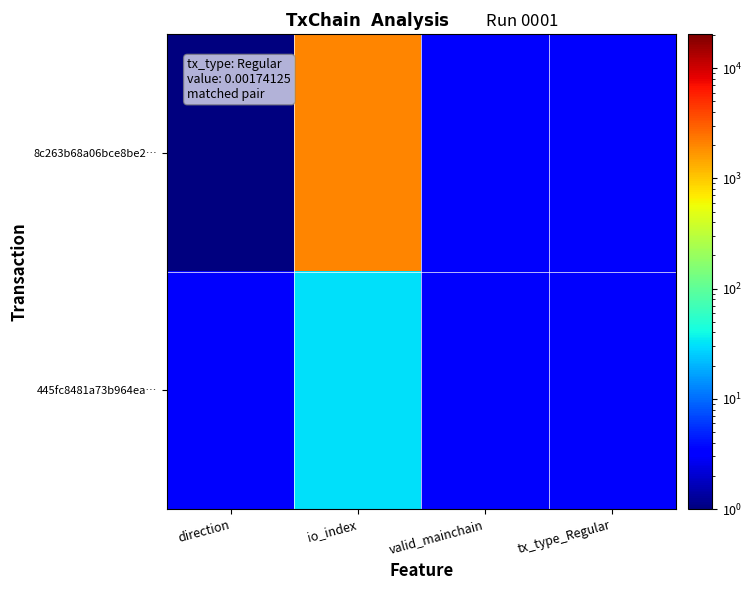

At which category is the sum across all series the highest?

io_index